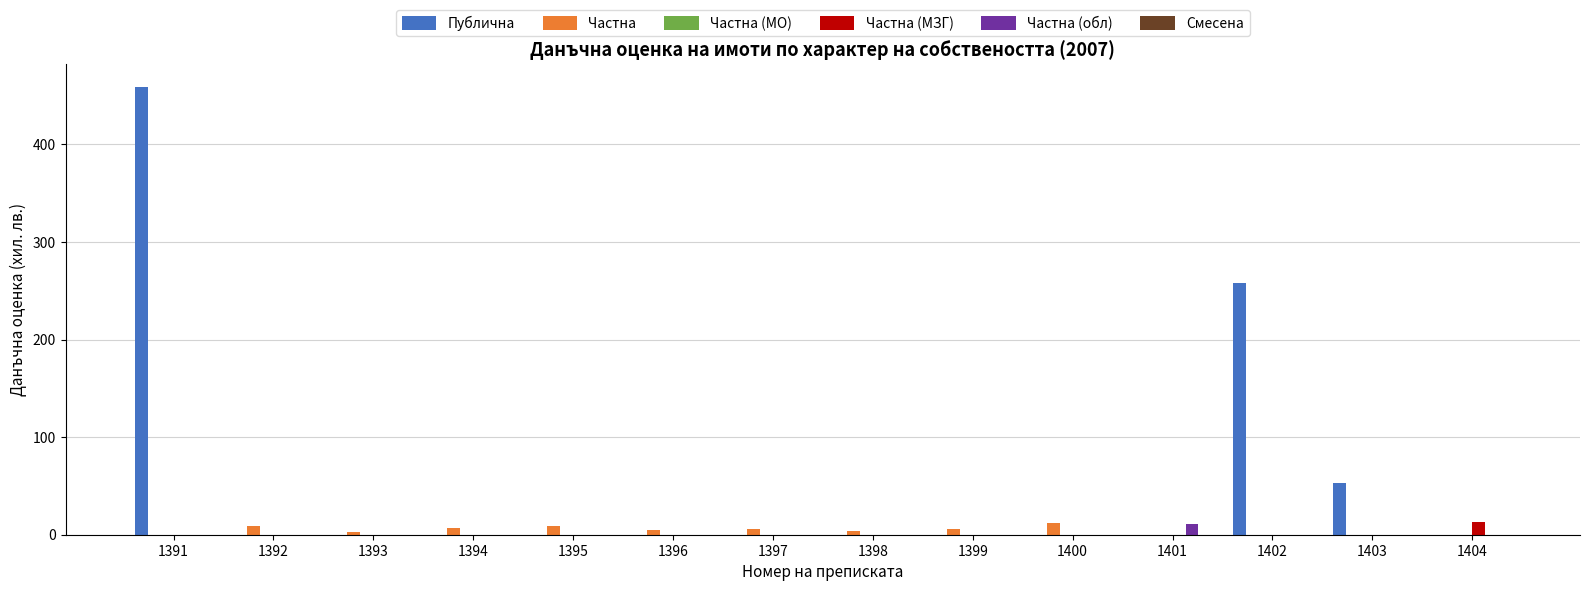

Which series has the largest total across all categories?

Публична